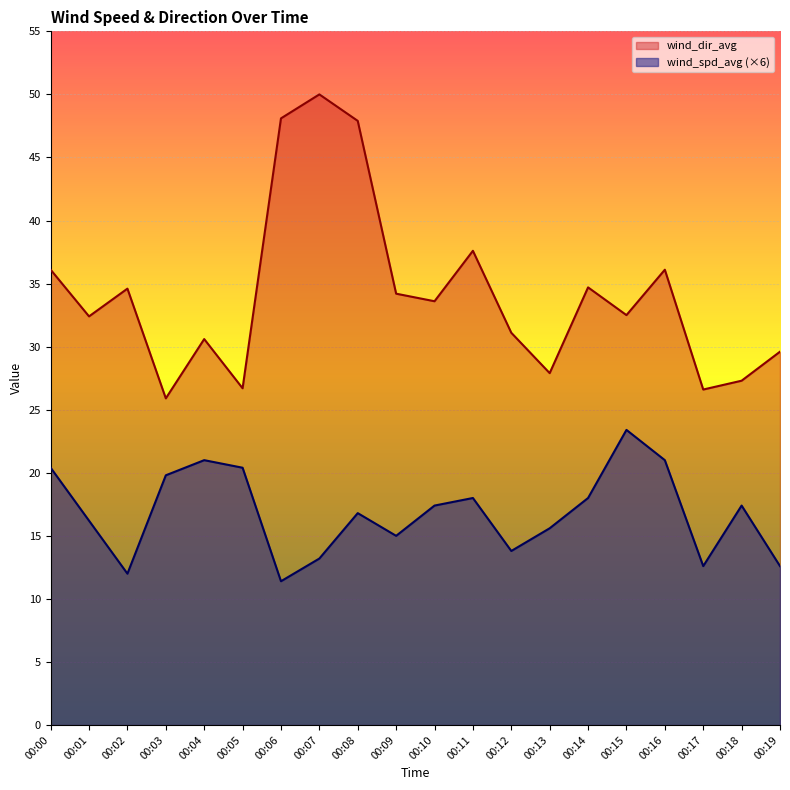

How many interior local valleys does the wind_dir_avg series have?

7